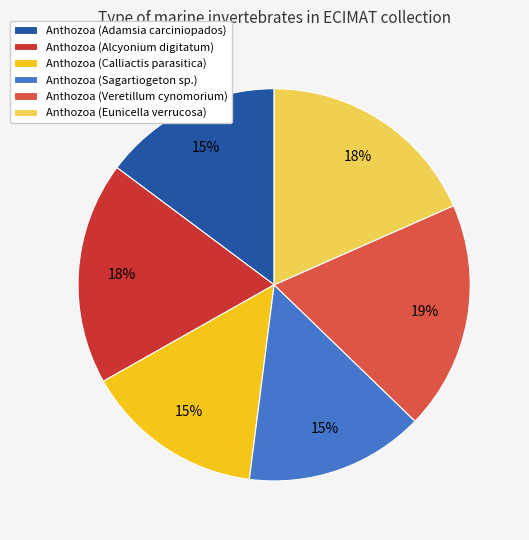

To the nearest percent, what percentage of the pie is Anthozoa (Adamsia carciniopados)?

15%